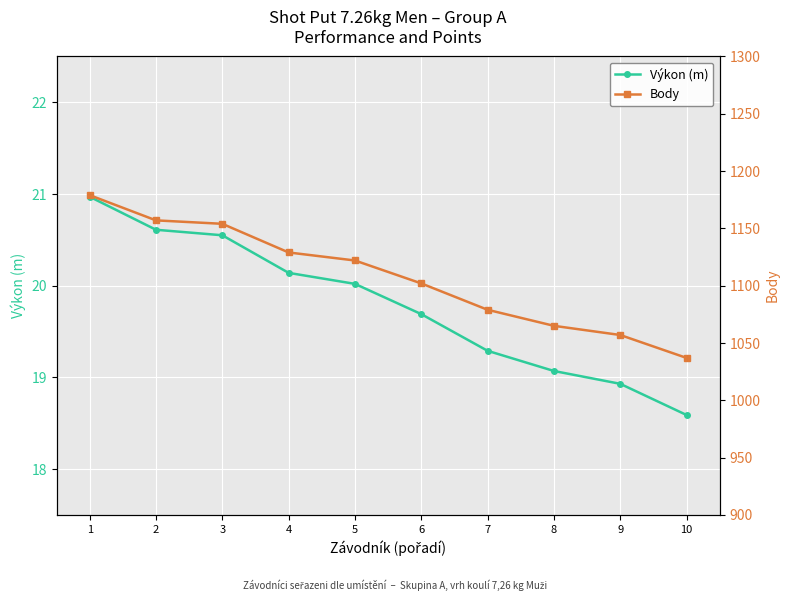

What is the total value across all series at 9?

1075.9